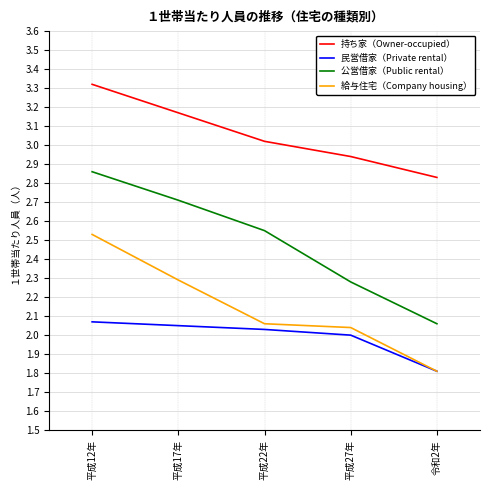

Which category has the highest value in the 公営借家（Public rental） series?

平成12年